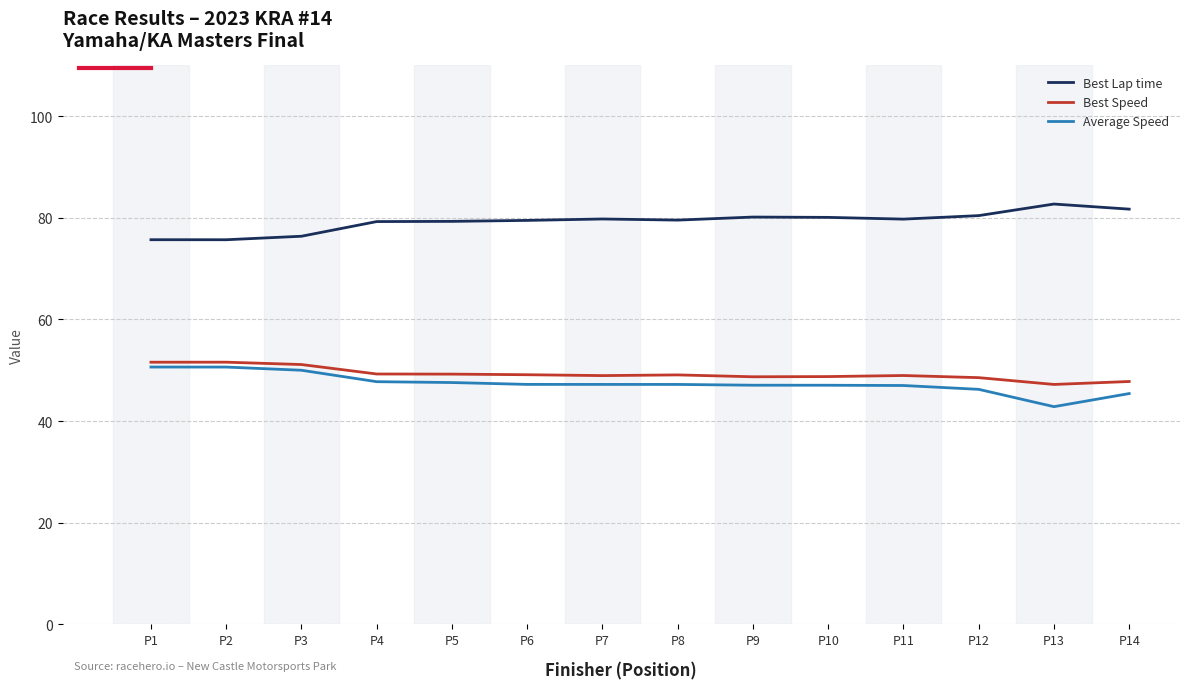

The Average Speed series shows 29.0 at P2. True or false?

False